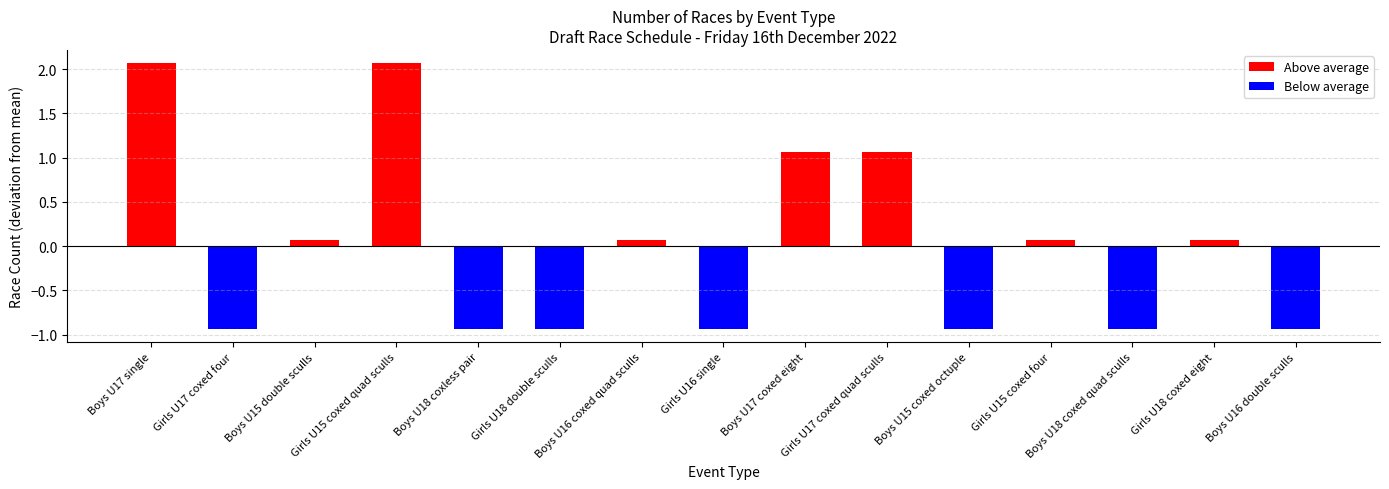

How many data points are less than 0?

7